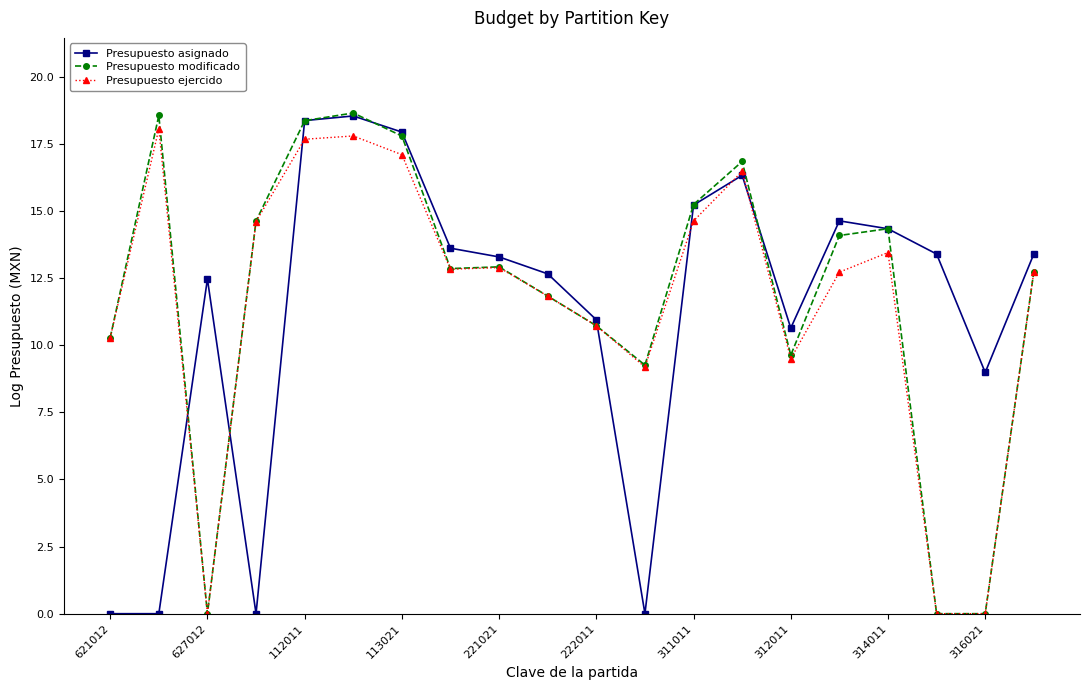

What is the value of the Presupuesto ejercido point at the 12th from the left?

9.2